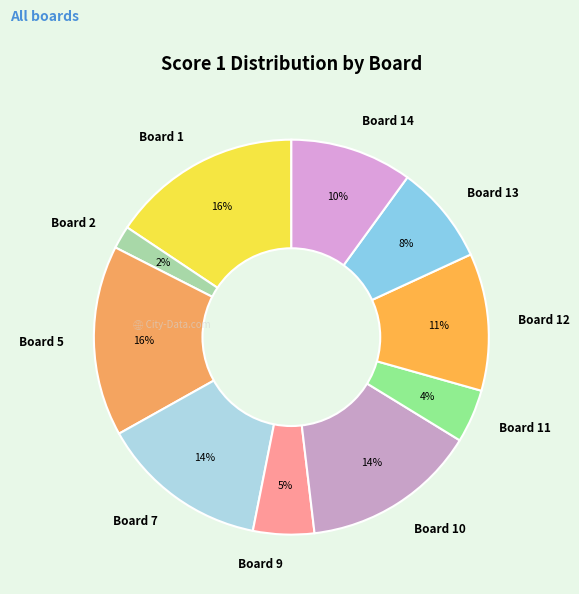

To the nearest percent, what is the combined percentage of Board 11 and Board 1?

20%